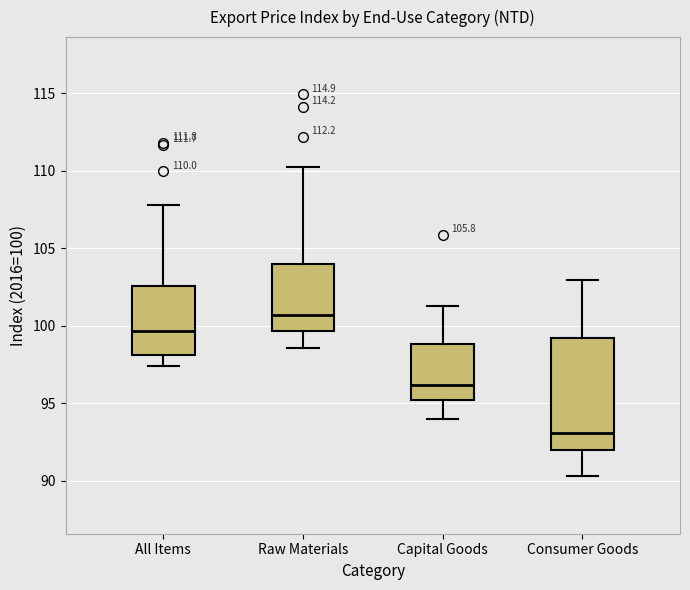

Which box's median line is the lowest?

Consumer Goods